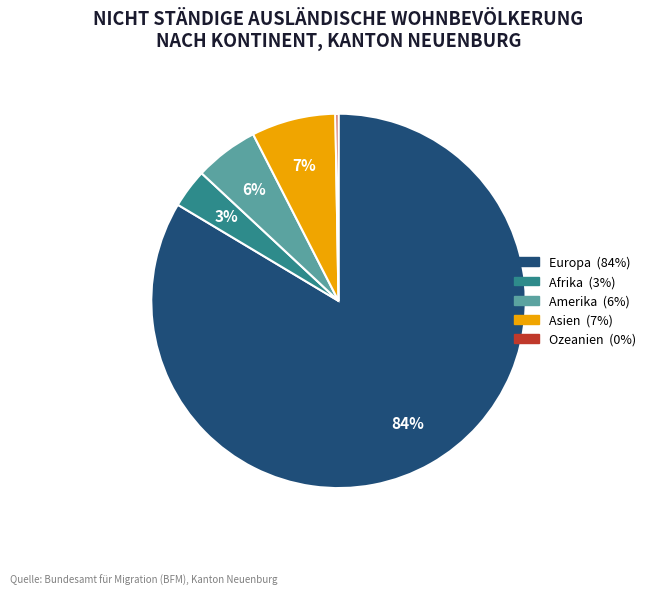

To the nearest percent, what is the difference between the Europa and Amerika slice percentages?

78%